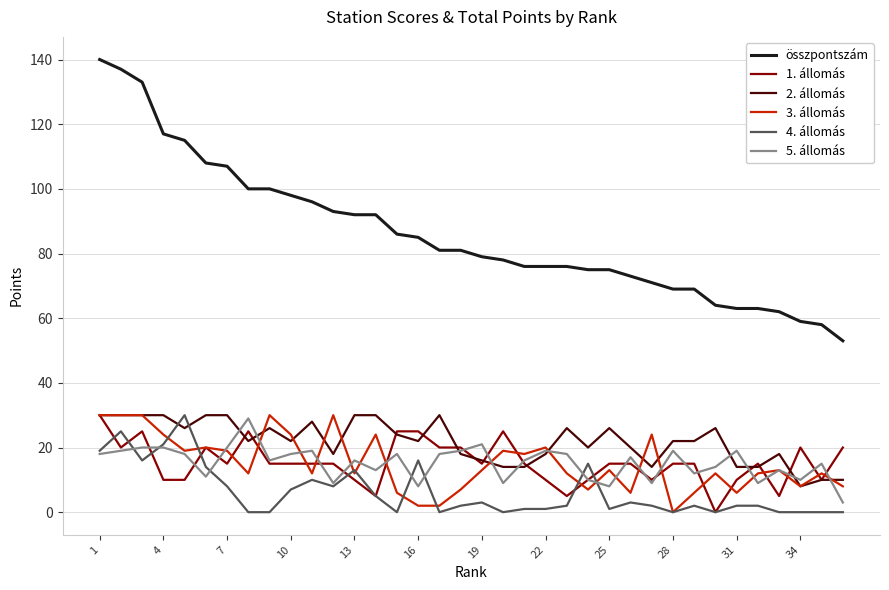

Which series has the largest total across all categories?

összpontszám